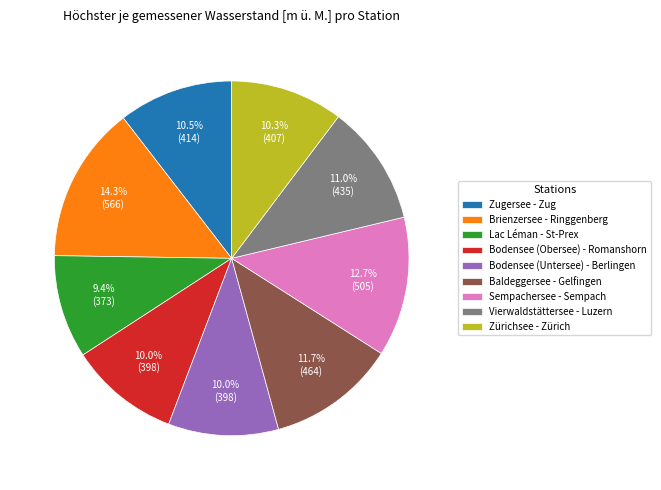

To the nearest percent, what is the average slice percentage?

11%